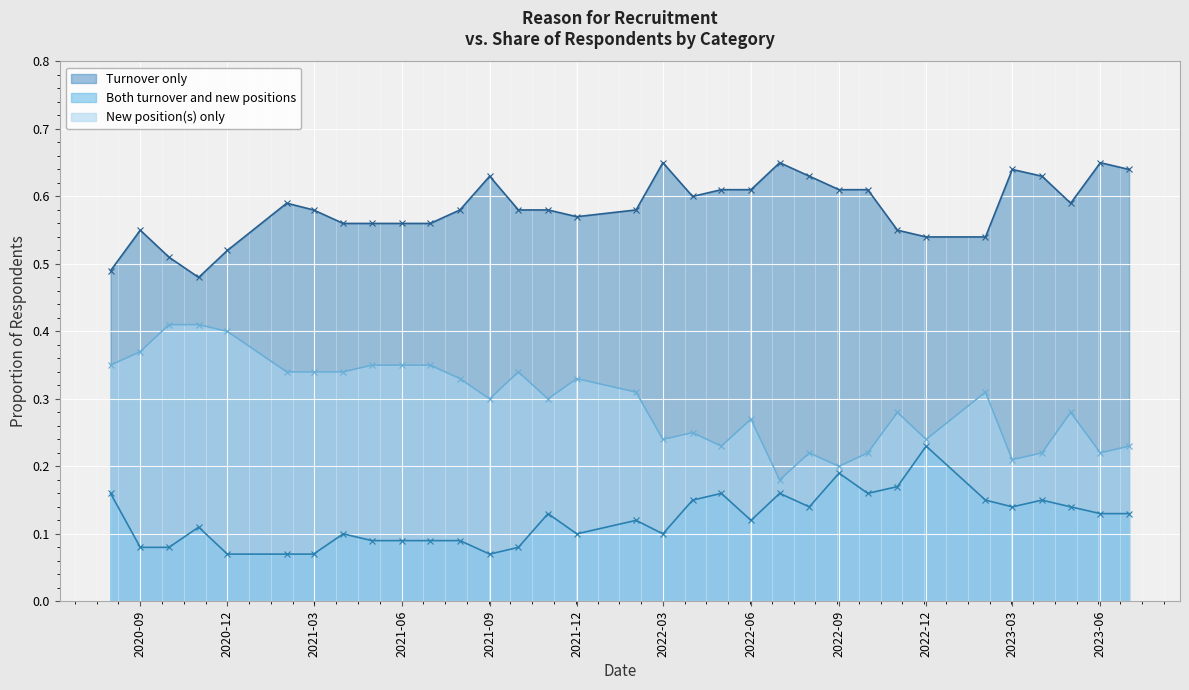

Reading left to right, transcribe all the data shown in this chart.

Turnover only: 0.5	0.6	0.5	0.5	0.5	0.6	0.6	0.6	0.6	0.6	0.6	0.6	0.6	0.6	0.6	0.6	0.6	0.7	0.6	0.6	0.6	0.7	0.6	0.6	0.6	0.6	0.5	0.5	0.6	0.6	0.6	0.7	0.6
Both turnover and new positions: 0.2	0.1	0.1	0.1	0.1	0.1	0.1	0.1	0.1	0.1	0.1	0.1	0.1	0.1	0.1	0.1	0.1	0.1	0.1	0.2	0.1	0.2	0.1	0.2	0.2	0.2	0.2	0.1	0.1	0.1	0.1	0.1	0.1
New position(s) only: 0.3	0.4	0.4	0.4	0.4	0.3	0.3	0.3	0.3	0.3	0.3	0.3	0.3	0.3	0.3	0.3	0.3	0.2	0.2	0.2	0.3	0.2	0.2	0.2	0.2	0.3	0.2	0.3	0.2	0.2	0.3	0.2	0.2